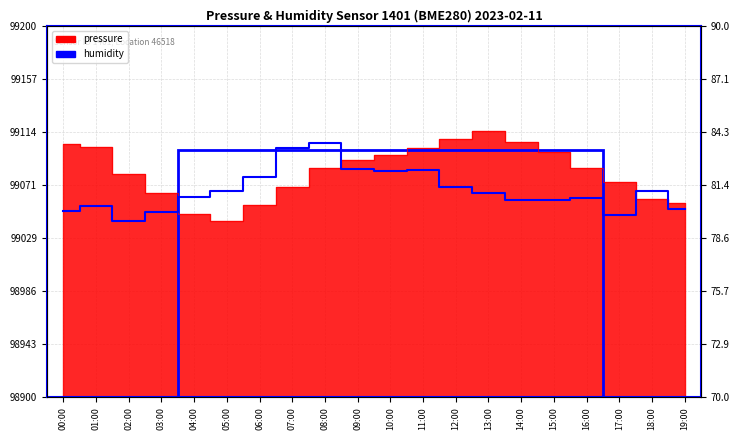

What is the sum of all values?

1622.7